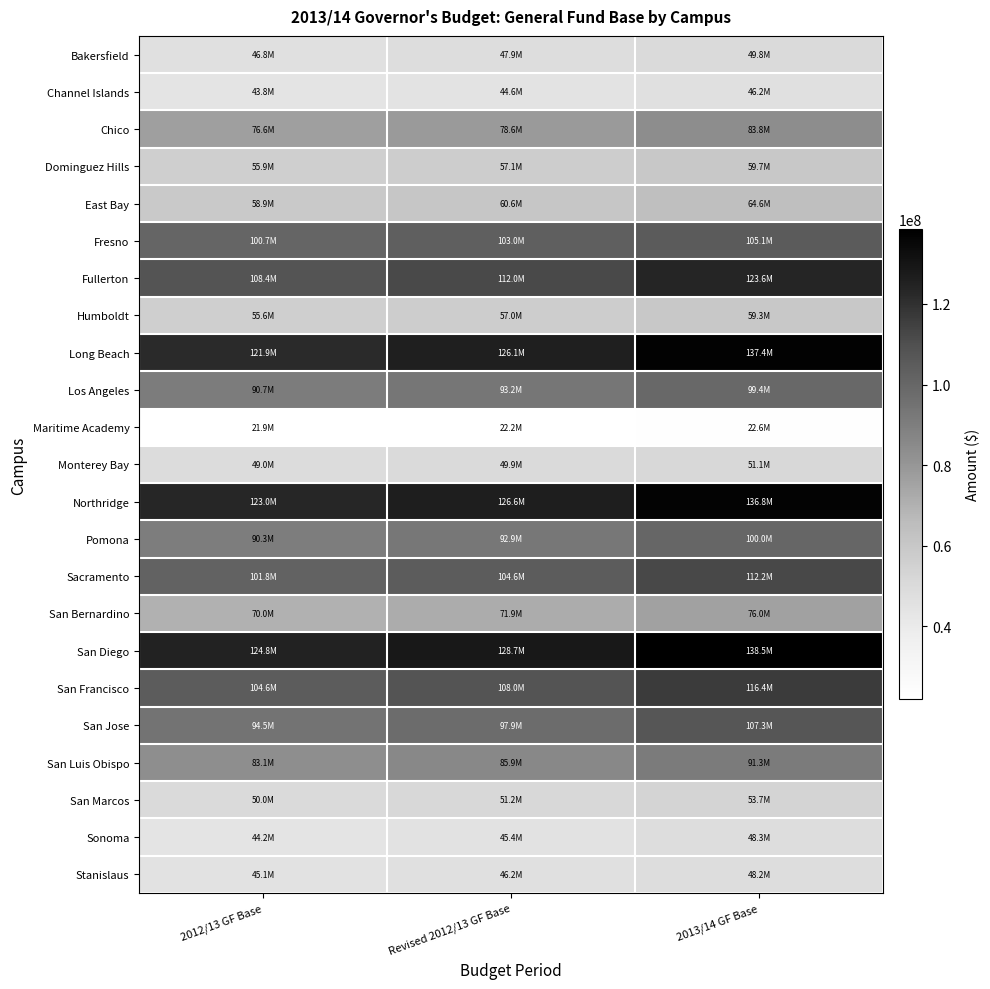

Reading left to right, what are all the values shown in this chart?

Bakersfield: 2012/13 GF Base=46814209	Revised 2012/13 GF Base=47912809	2013/14 GF Base=49759809
Channel Islands: 2012/13 GF Base=43763210	Revised 2012/13 GF Base=44649410	2013/14 GF Base=46227510
Chico: 2012/13 GF Base=76558332	Revised 2012/13 GF Base=78591232	2013/14 GF Base=83820432
Dominguez Hills: 2012/13 GF Base=55890452	Revised 2012/13 GF Base=57089352	2013/14 GF Base=59680252
East Bay: 2012/13 GF Base=58875861	Revised 2012/13 GF Base=60609961	2013/14 GF Base=64587061
Fresno: 2012/13 GF Base=100654232	Revised 2012/13 GF Base=103014832	2013/14 GF Base=105126832
Fullerton: 2012/13 GF Base=108382561	Revised 2012/13 GF Base=111977661	2013/14 GF Base=123605861
Humboldt: 2012/13 GF Base=55618510	Revised 2012/13 GF Base=56958110	2013/14 GF Base=59262310
Long Beach: 2012/13 GF Base=121928936	Revised 2012/13 GF Base=126140836	2013/14 GF Base=137426036
Los Angeles: 2012/13 GF Base=90695039	Revised 2012/13 GF Base=93182839	2013/14 GF Base=99369639
Maritime Academy: 2012/13 GF Base=21889476	Revised 2012/13 GF Base=22238976	2013/14 GF Base=22565976
Monterey Bay: 2012/13 GF Base=49013483	Revised 2012/13 GF Base=49891583	2013/14 GF Base=51126583
Northridge: 2012/13 GF Base=123002396	Revised 2012/13 GF Base=126585496	2013/14 GF Base=136794596
Pomona: 2012/13 GF Base=90251442	Revised 2012/13 GF Base=92856942	2013/14 GF Base=99984342
Sacramento: 2012/13 GF Base=101769637	Revised 2012/13 GF Base=104614737	2013/14 GF Base=112240137
San Bernardino: 2012/13 GF Base=70018908	Revised 2012/13 GF Base=71858508	2013/14 GF Base=76008008
San Diego: 2012/13 GF Base=124792196	Revised 2012/13 GF Base=128684496	2013/14 GF Base=138469196
San Francisco: 2012/13 GF Base=104587659	Revised 2012/13 GF Base=108040059	2013/14 GF Base=116418659
San Jose: 2012/13 GF Base=94515982	Revised 2012/13 GF Base=97918182	2013/14 GF Base=107278182
San Luis Obispo: 2012/13 GF Base=83073668	Revised 2012/13 GF Base=85879968	2013/14 GF Base=91333768
San Marcos: 2012/13 GF Base=50029752	Revised 2012/13 GF Base=51197052	2013/14 GF Base=53710152
Sonoma: 2012/13 GF Base=44186283	Revised 2012/13 GF Base=45360583	2013/14 GF Base=48270583
Stanislaus: 2012/13 GF Base=45143947	Revised 2012/13 GF Base=46167347	2013/14 GF Base=48179647